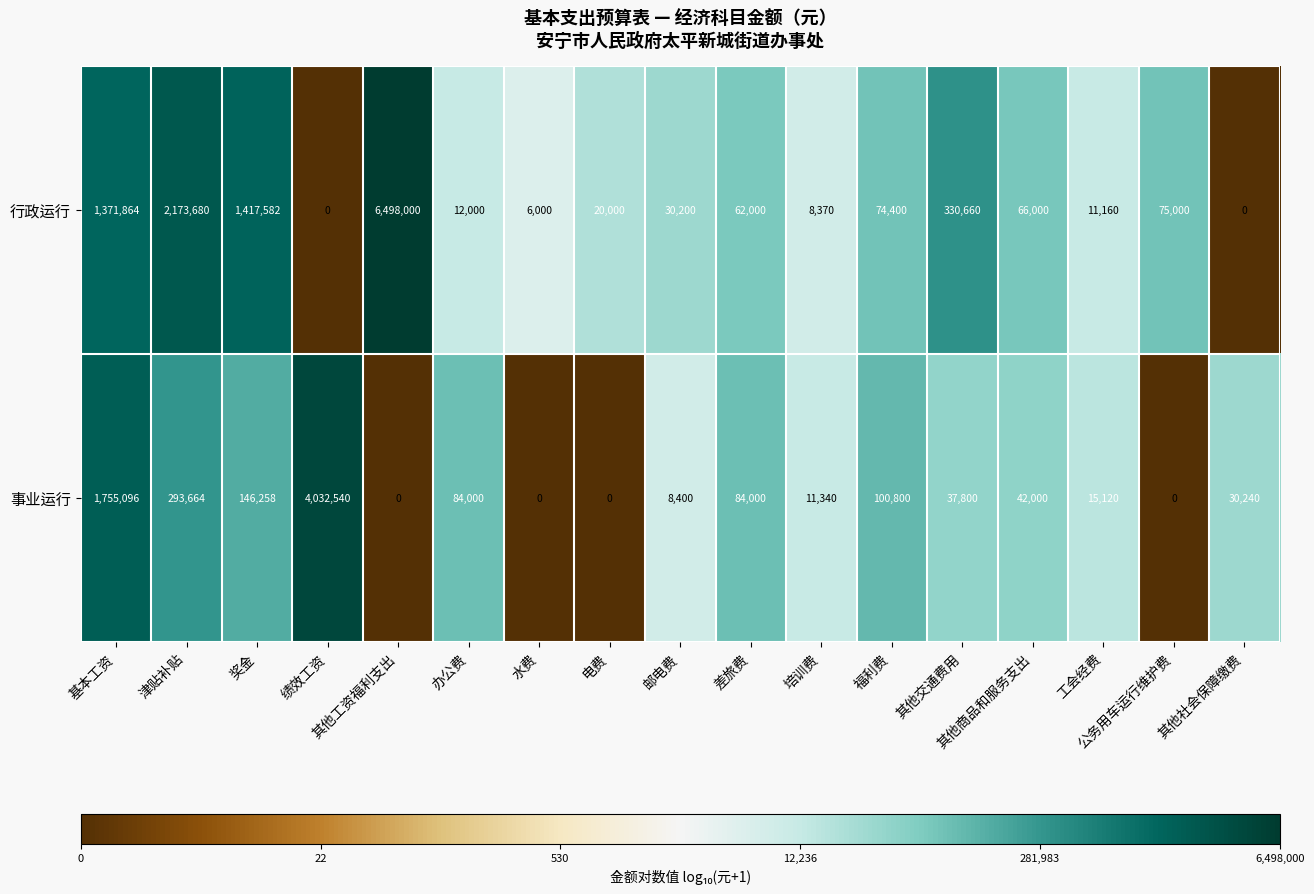

True or false: 事业运行 has a value of 68802 at 其他商品和服务支出.

False